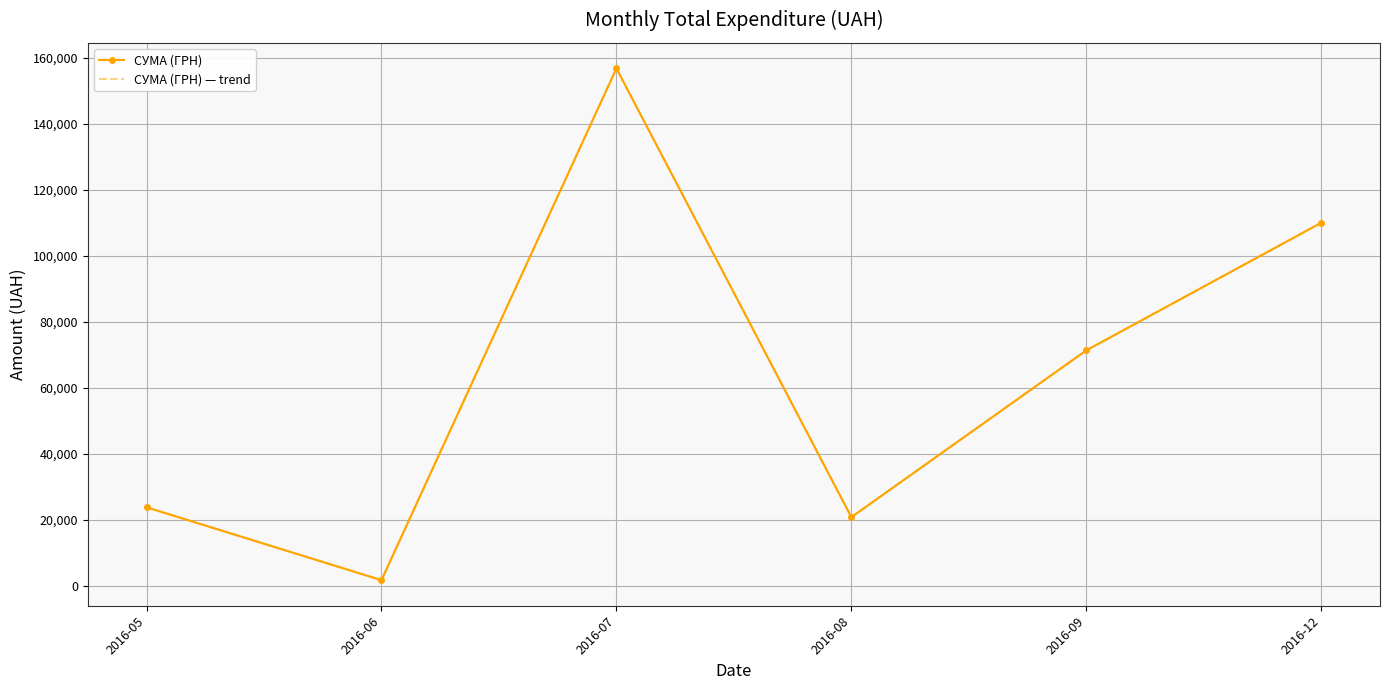

Reading left to right, extract all data points from this chart.

СУМА (ГРН): 23794.2	1735.0	156699.6	20806.7	71317.2	109956.0
СУМА (ГРН) — trend: 23794.2	1735.0	156699.6	20806.7	71317.2	109956.0